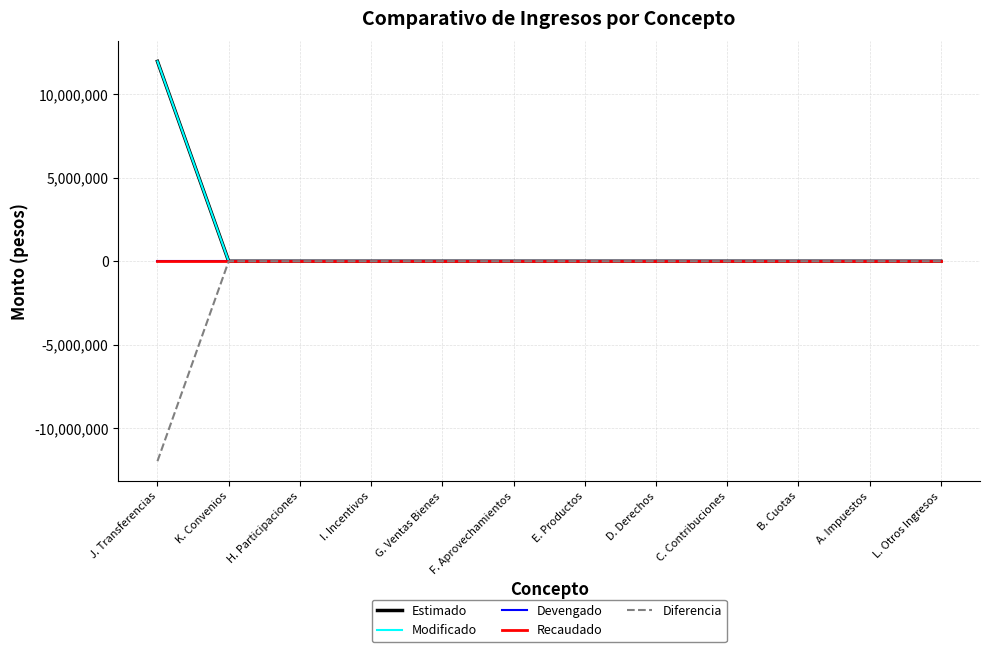

Does the chart display data point markers on the line(s)?

No